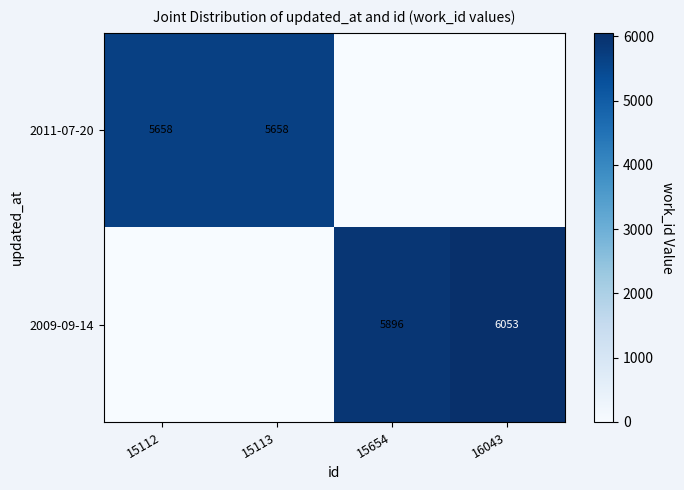

How many distinct data groups are displayed?

2